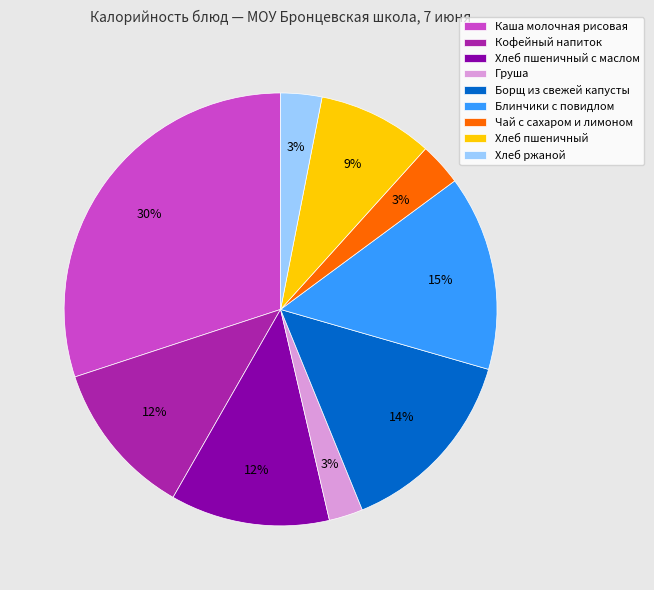

Is there any slice that represents more than half of the pie?

No